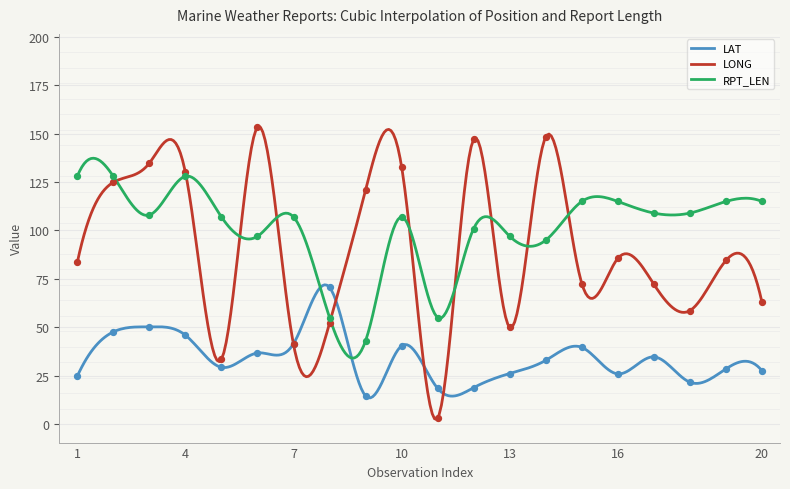

What is the lowest value of the LAT series?

13.5